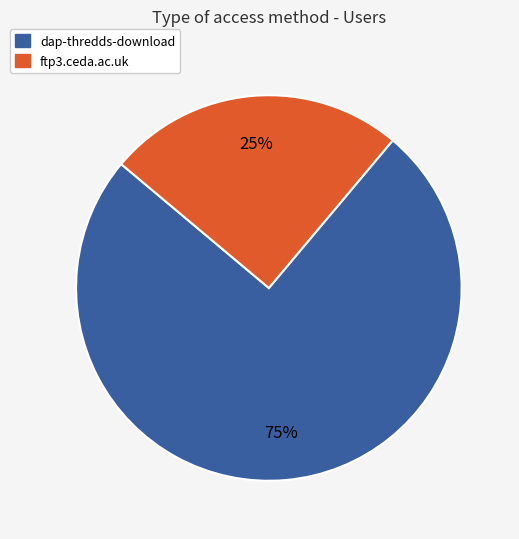

Rank the categories by value from highest to lowest.

dap-thredds-download, ftp3.ceda.ac.uk